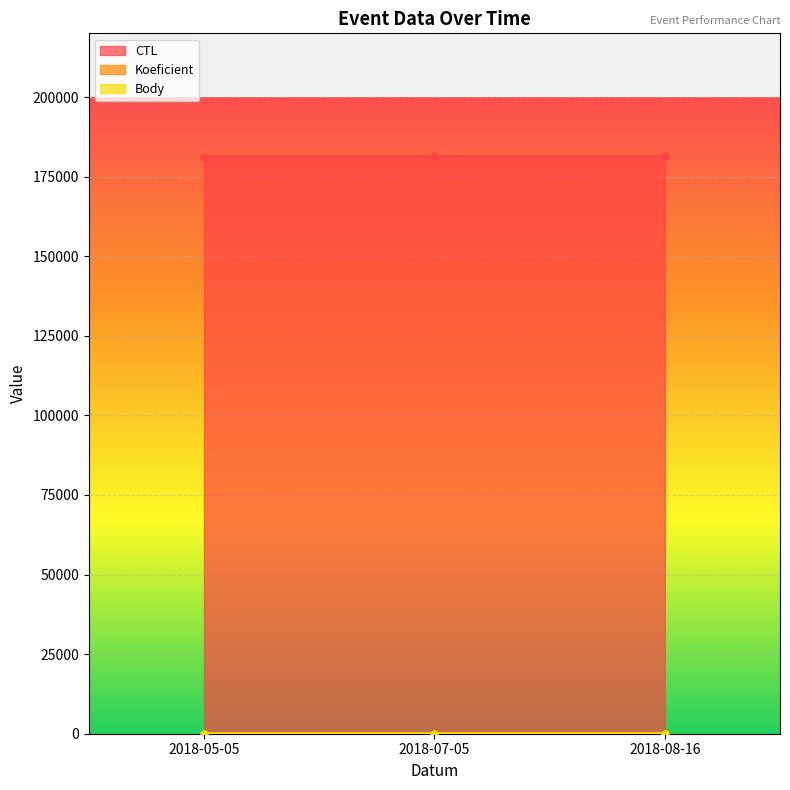

How many series are shown in this chart?

3